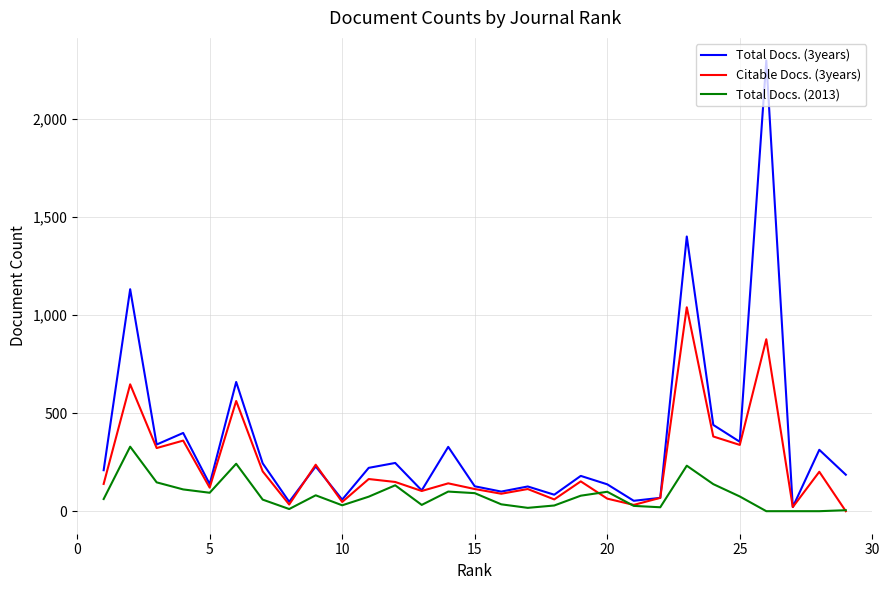

Which series has the widest spread of values?

Total Docs. (3years)